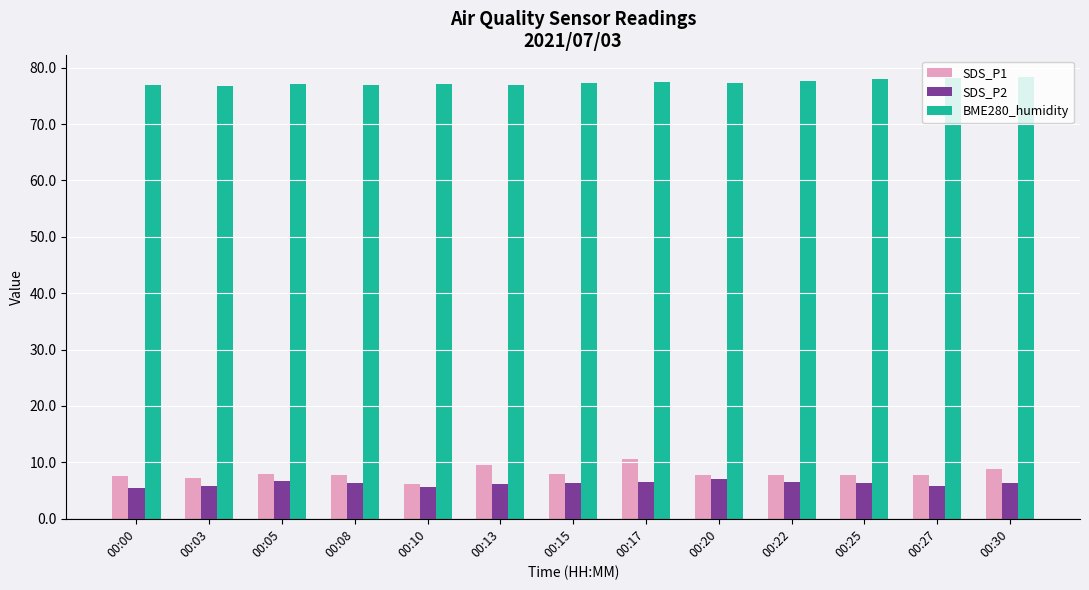

List the series in order of their peak value, highest first.

BME280_humidity, SDS_P1, SDS_P2